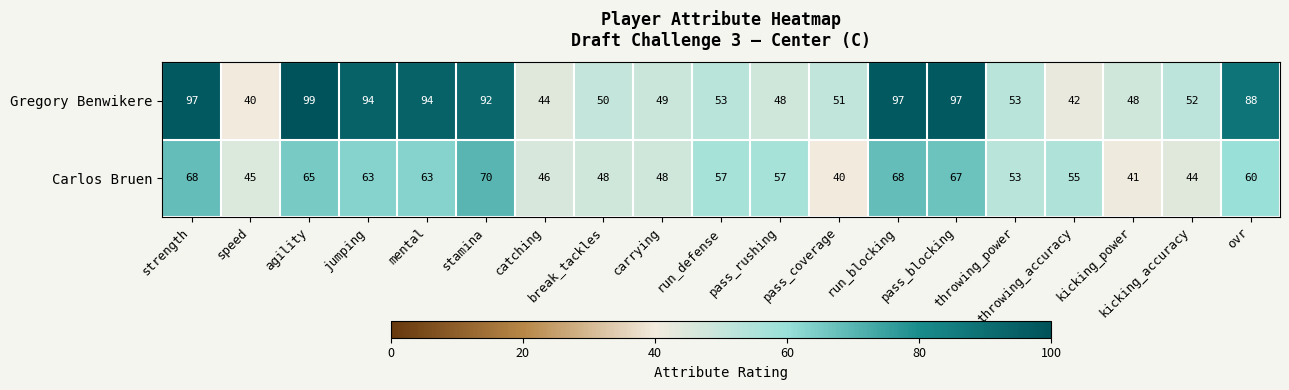

What is the difference between the maximum and minimum values in the Carlos Bruen series?

30